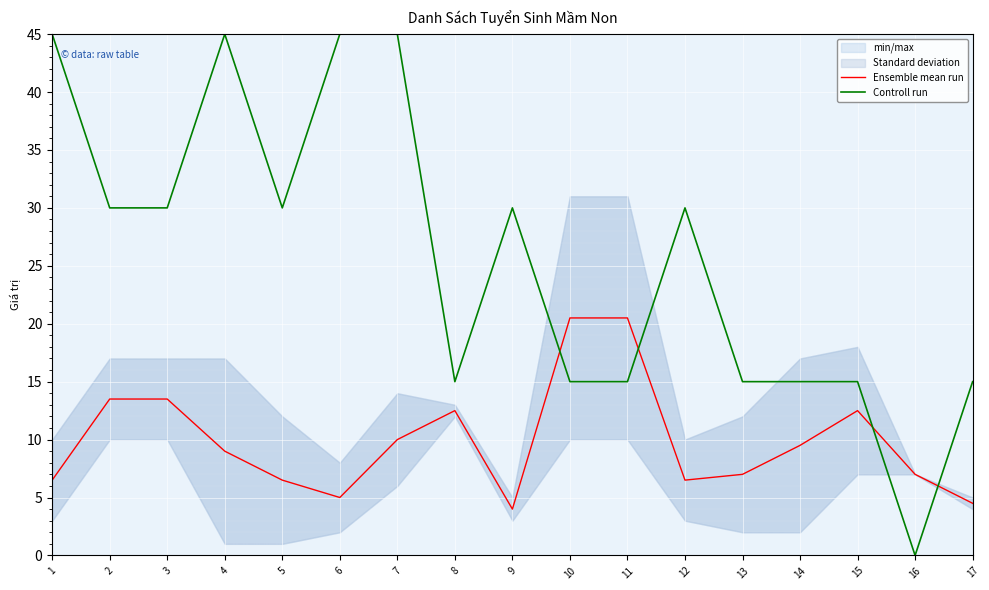

What value does the Ensemble mean run series have at 6?

5.0